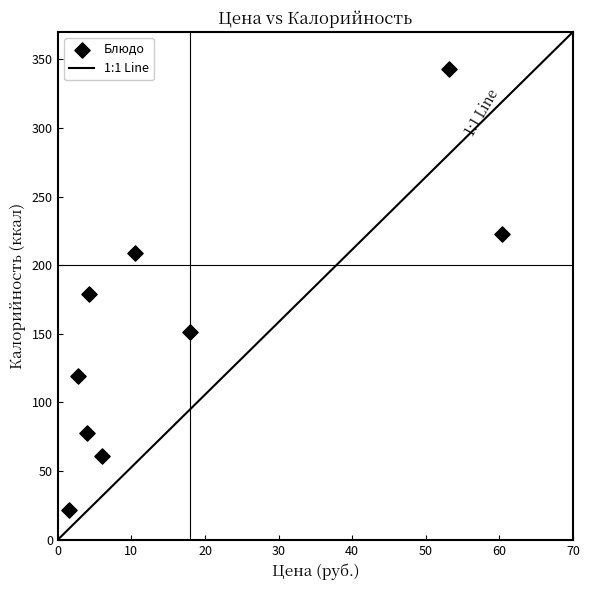

What is the range of Y values (max minus min)?

320.8